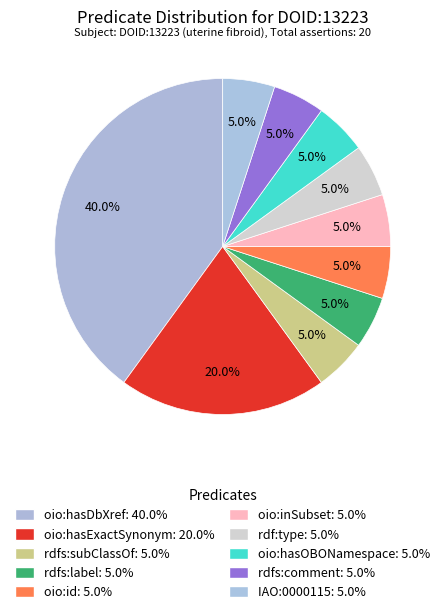

Combined, what portion of the pie is rdf:type and oio:hasOBONamespace?

10.0%